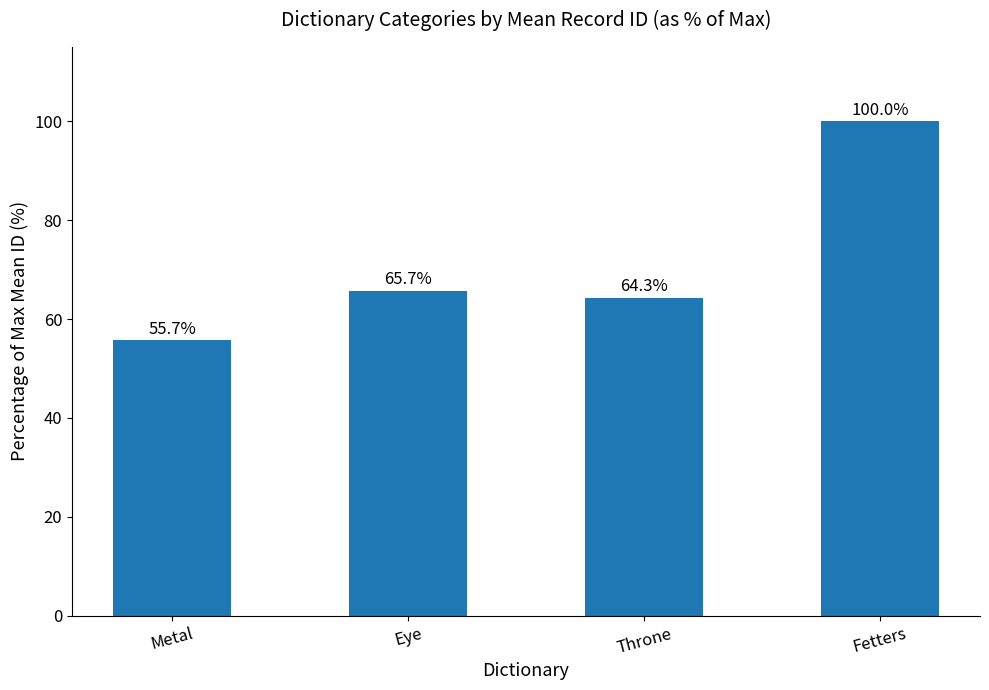

What is the maximum value shown in the chart?

100.0